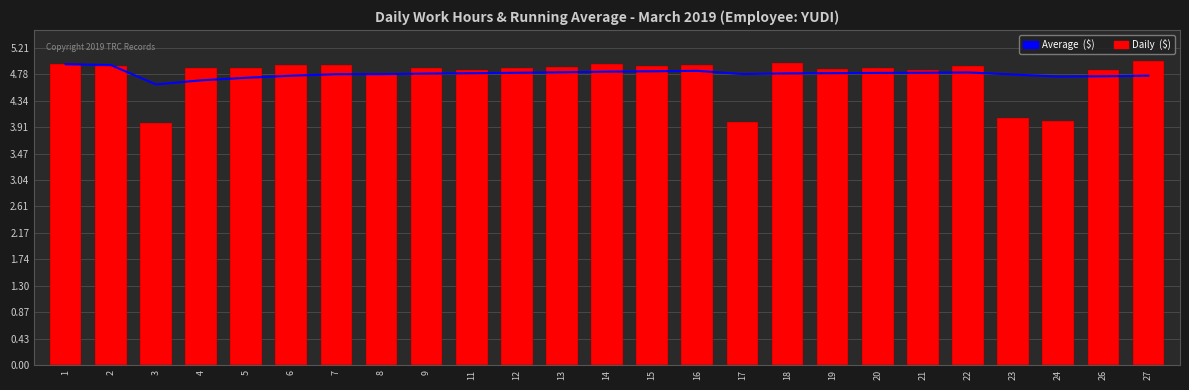

What is the value of the Average  ($) bar at the 20th from the left?

4.8